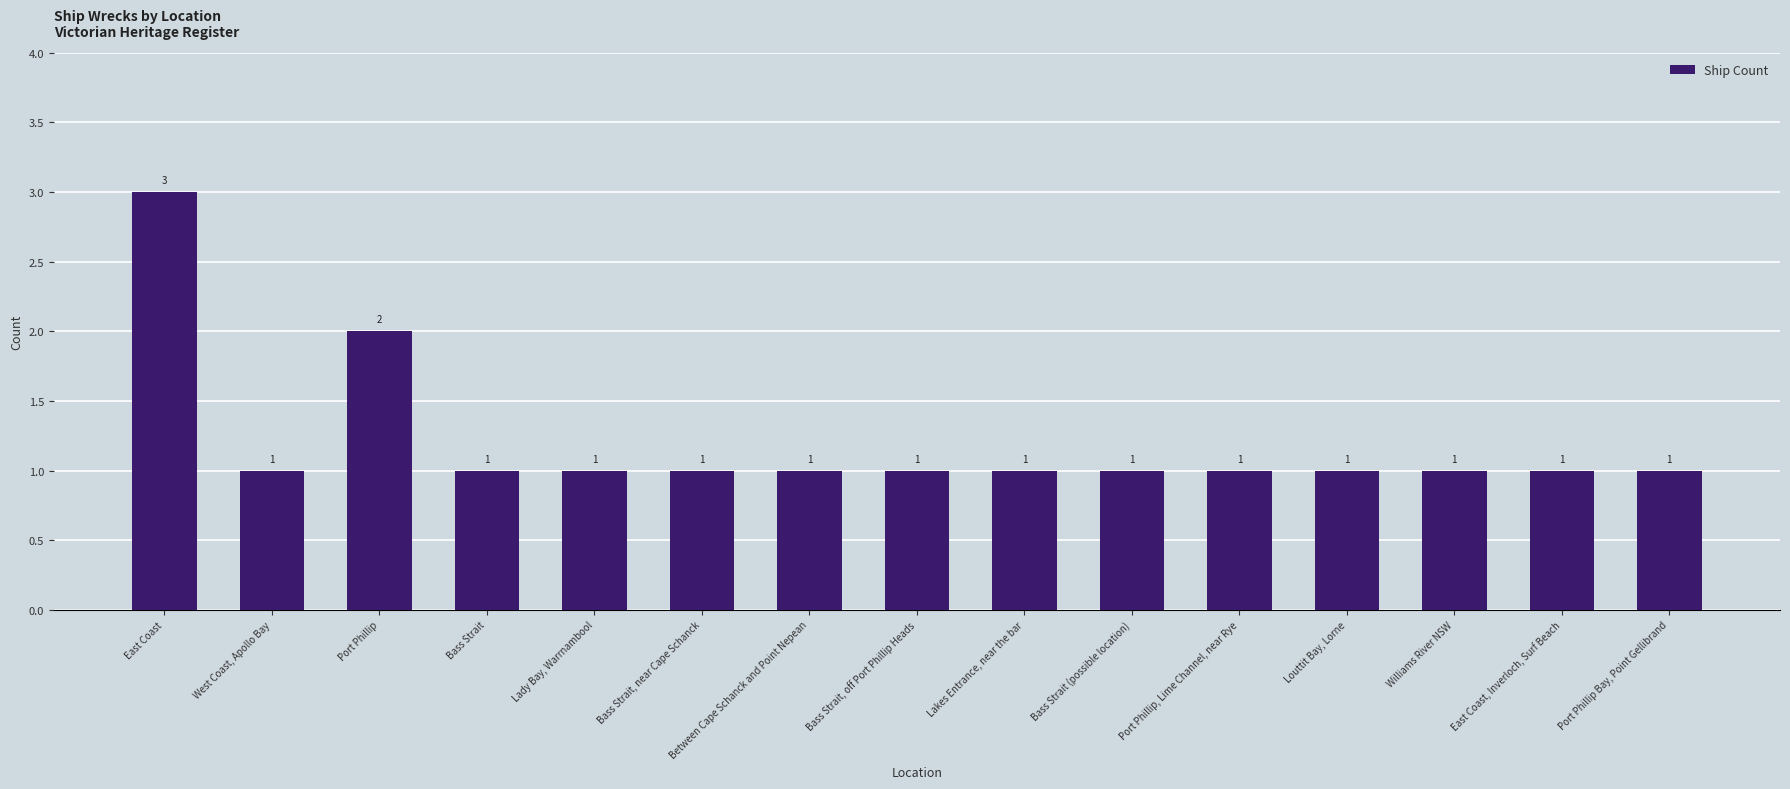

What position from the right is East Coast?

15